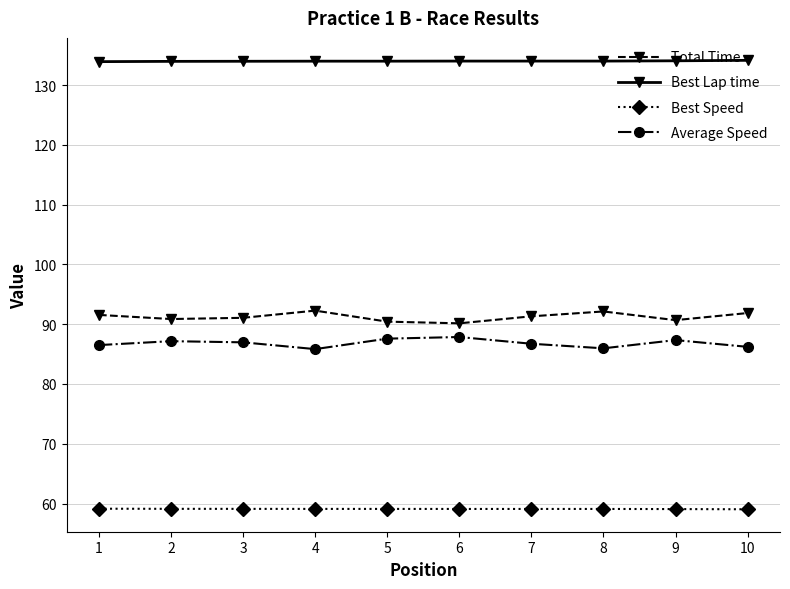

The value of Average Speed at 10 is 38.3. True or false?

False